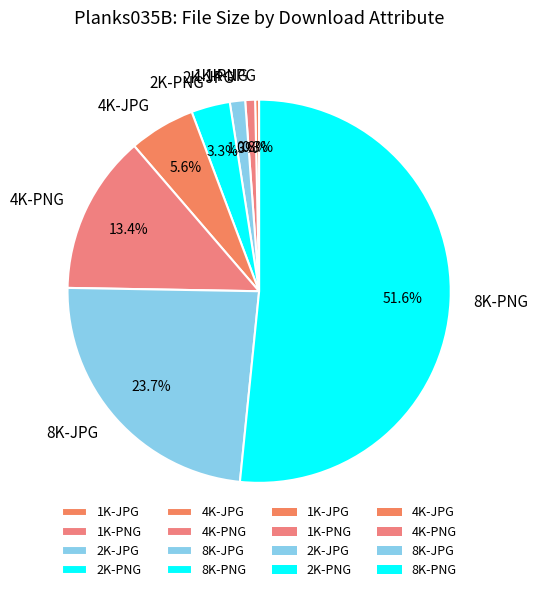

Which has a higher value, 2K-PNG or 8K-JPG?

8K-JPG